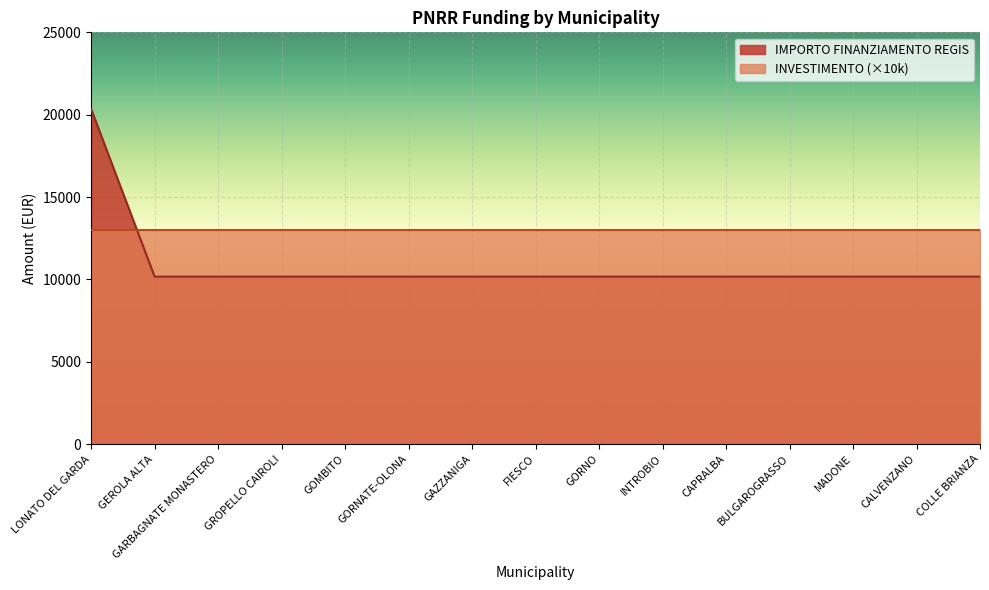

What position from the left is GARBAGNATE MONASTERO?

3